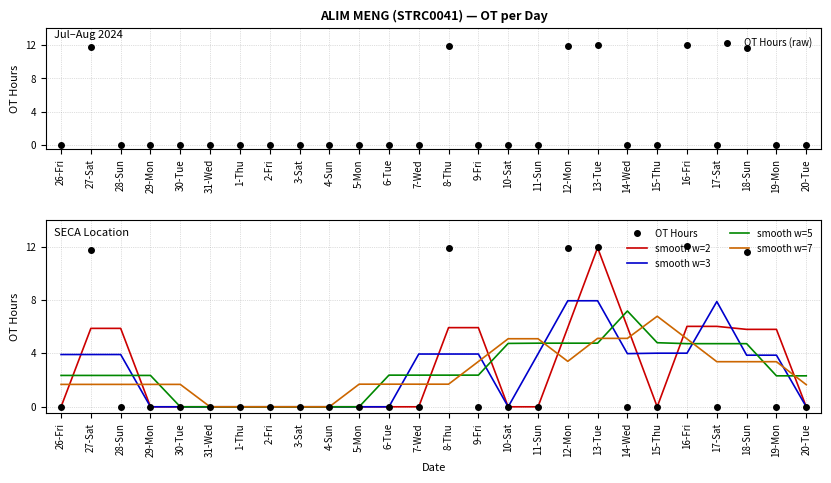

How many values in smooth w=5 are above zero?

19